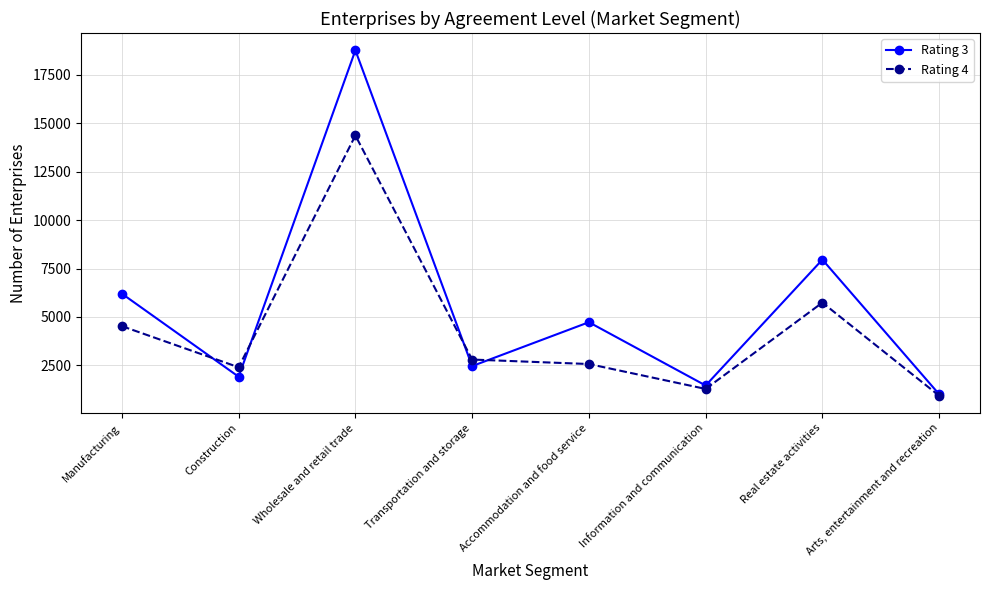

True or false: Rating 4 has more than 0 points higher than both neighbors.

True